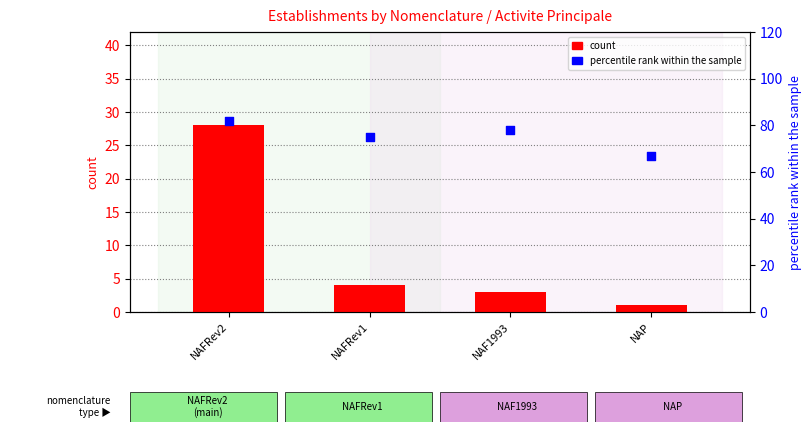

At how many categories does at least one series exceed 43?

4